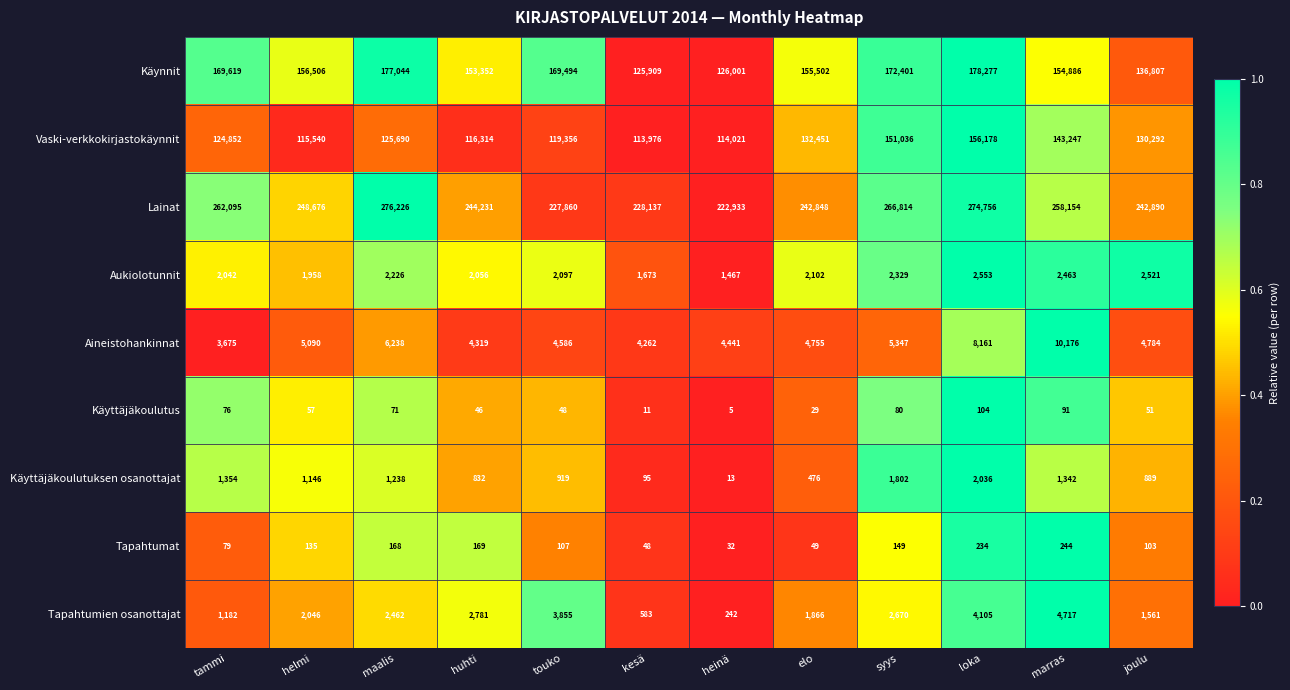

What is the minimum value for Aineistohankinnat?

3675